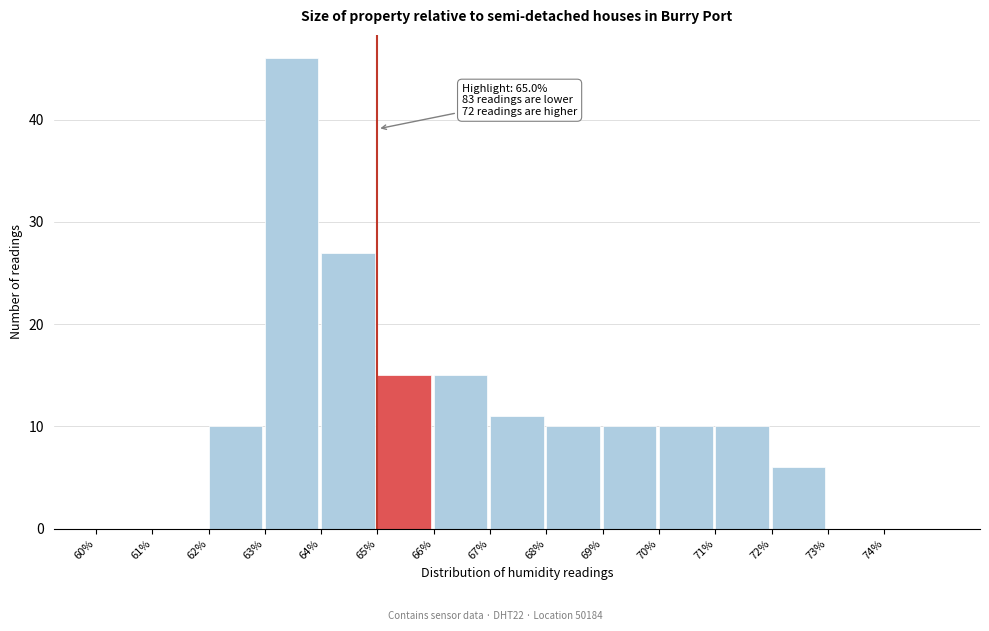

Over which range of the x-axis is the bar tallest?

63 to 64